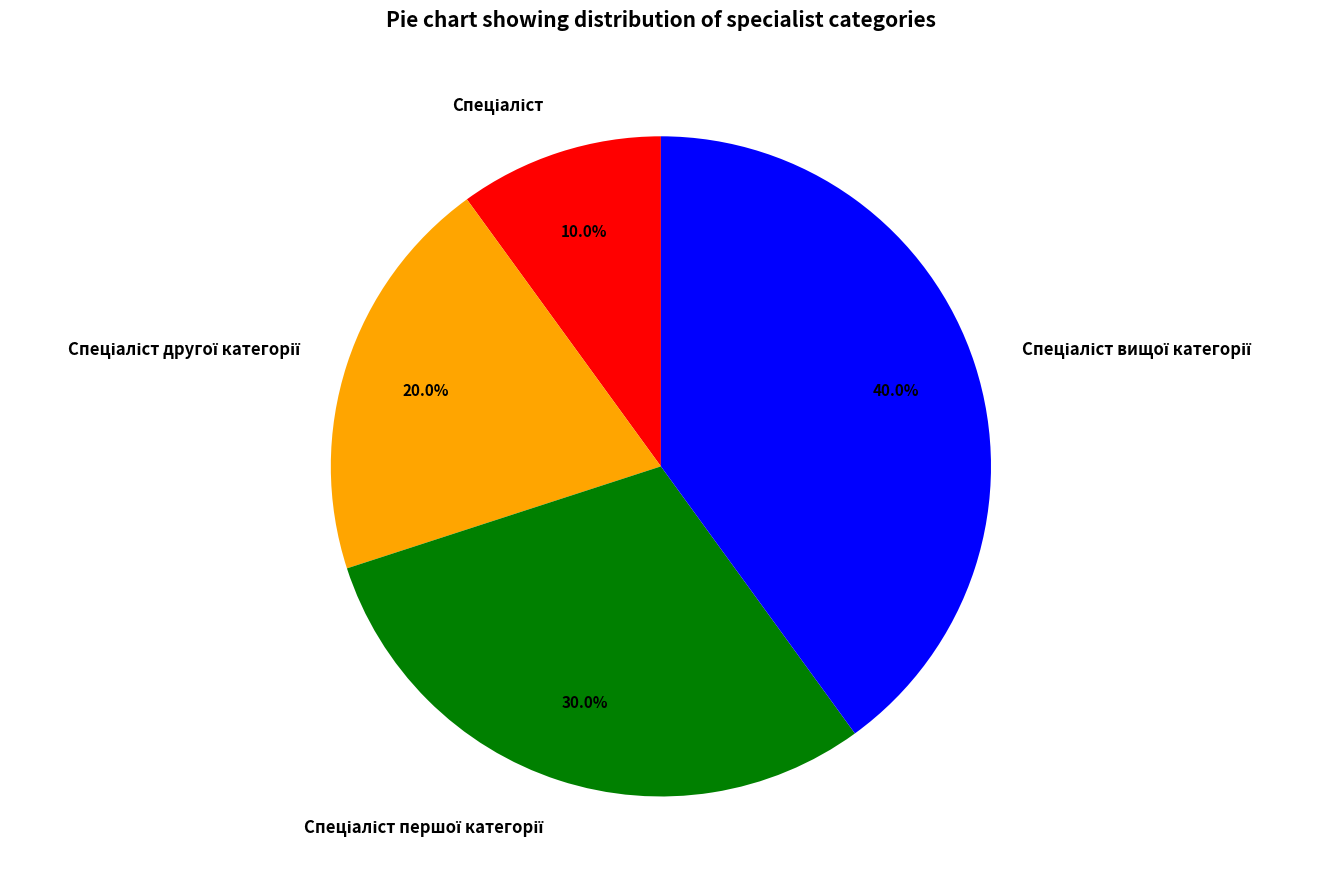

Does any single category account for the majority?

No